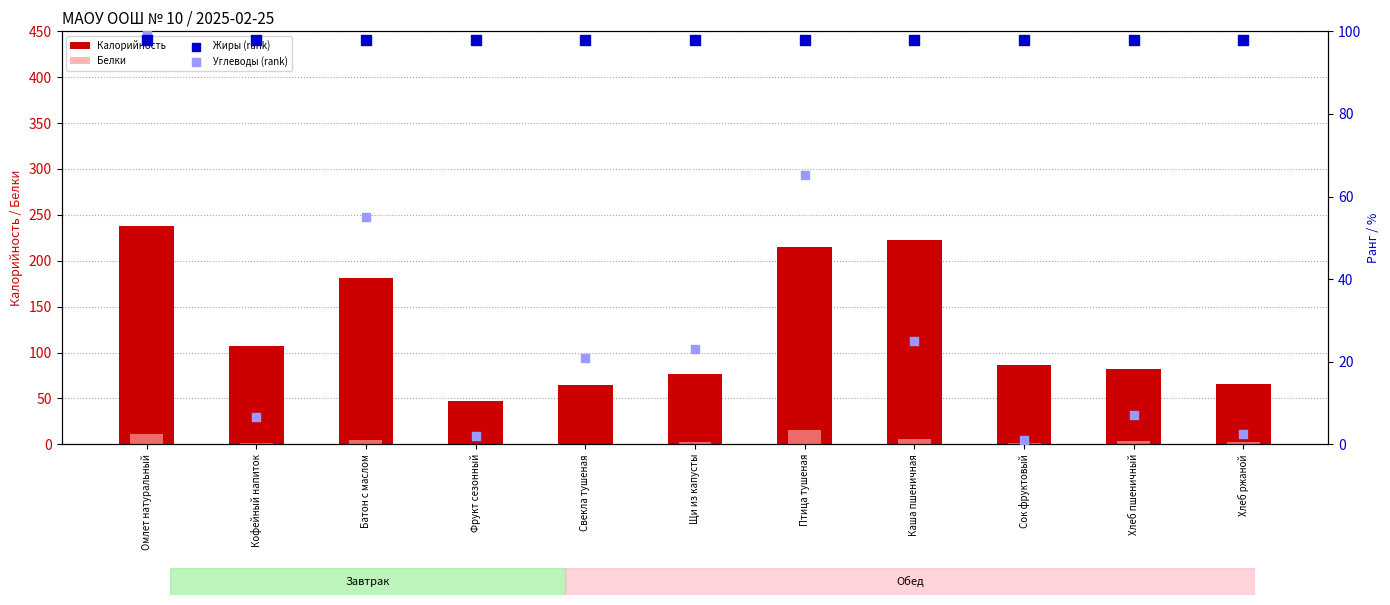

At how many categories does at least one series exceed 103?

5